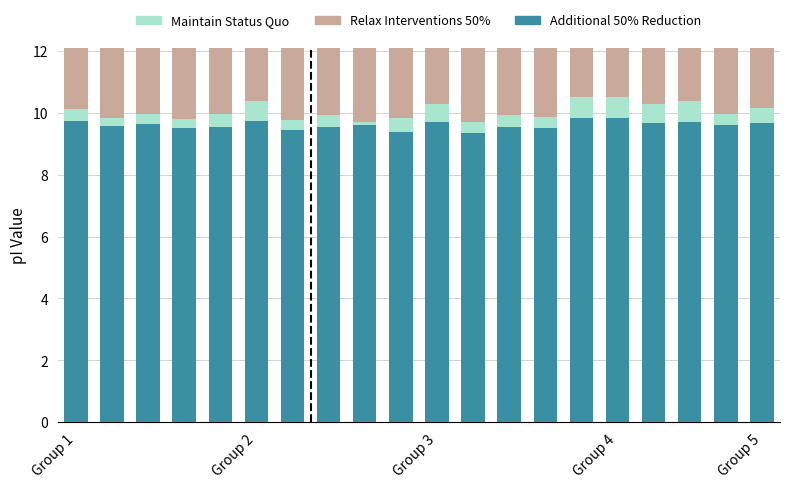

True or false: Relax Interventions 50% has a value of -3.7 at Group 2.

False